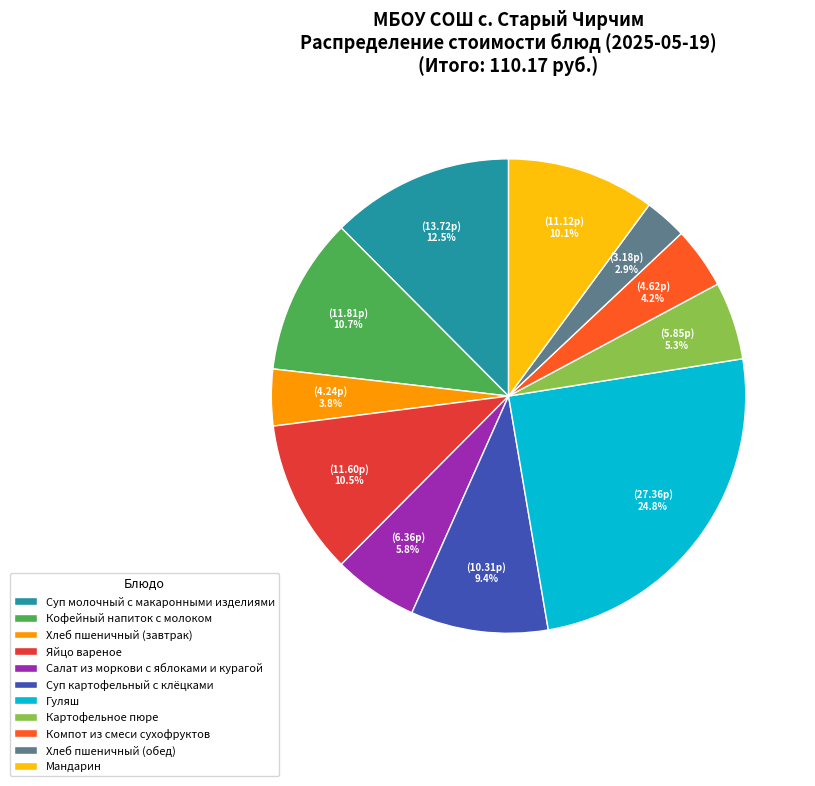

Between Суп картофельный с клёцками and Мандарин, which is larger?

Мандарин